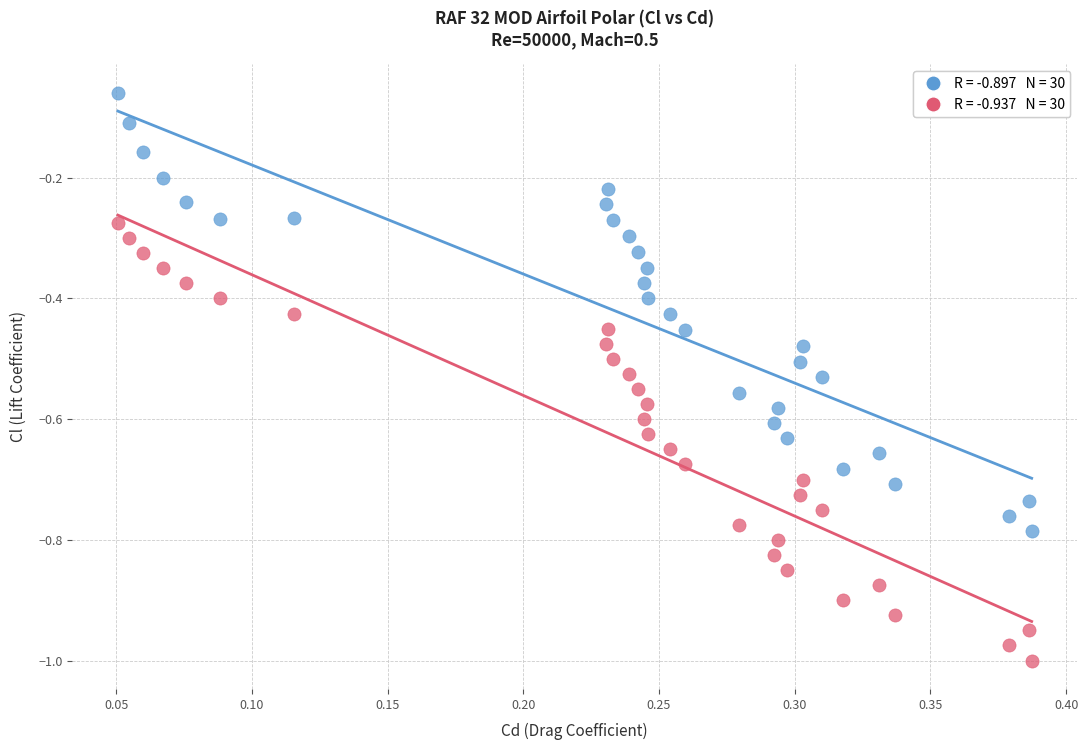

Across all data points, what is the range of X values (max minus min)?

0.3